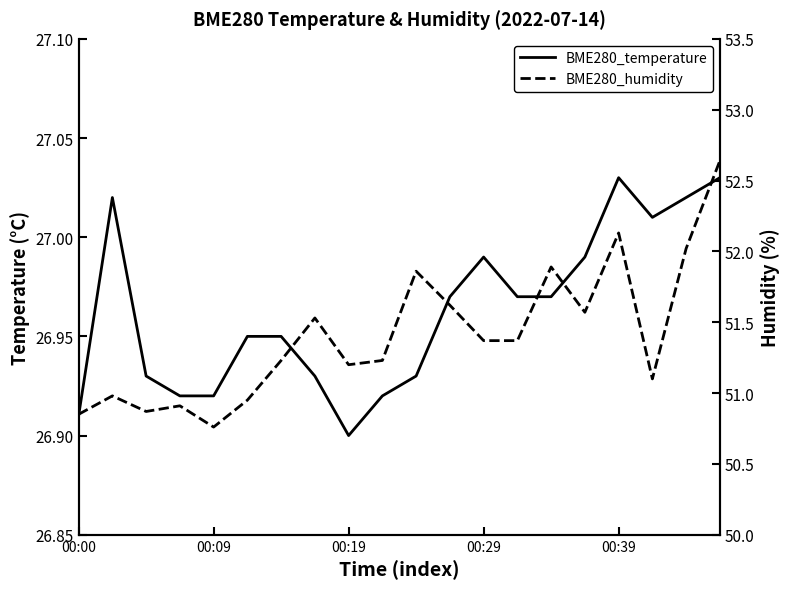

What is the difference between the maximum and second lowest values in the BME280_humidity series?

1.8